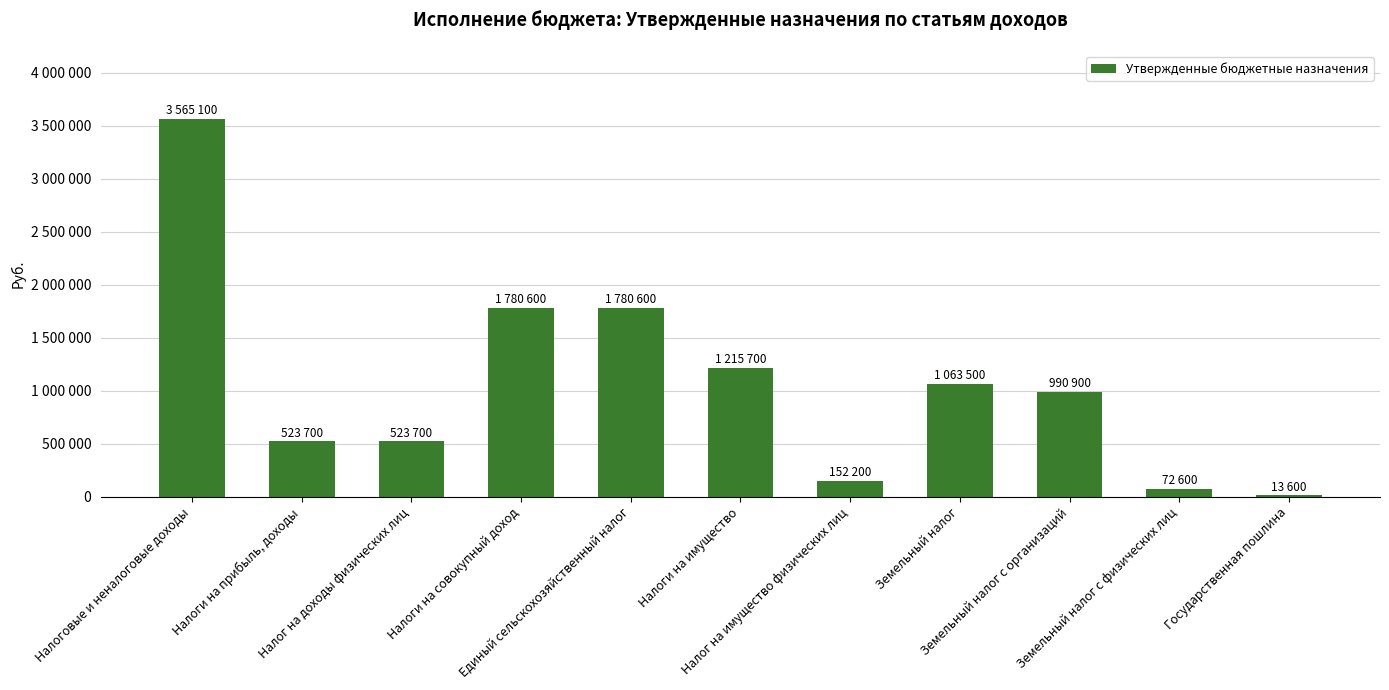

Rank the categories by value from lowest to highest.

Государственная пошлина, Земельный налог с физических лиц, Налог на имущество физических лиц, Налоги на прибыль, доходы, Налог на доходы физических лиц, Земельный налог с организаций, Земельный налог, Налоги на имущество, Налоги на совокупный доход, Единый сельскохозяйственный налог, Налоговые и неналоговые доходы